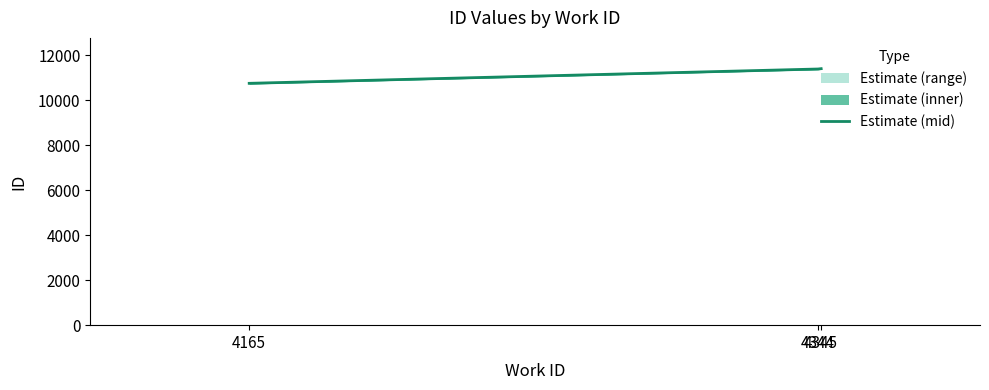

True or false: the data shows 4159 at 4344.

False